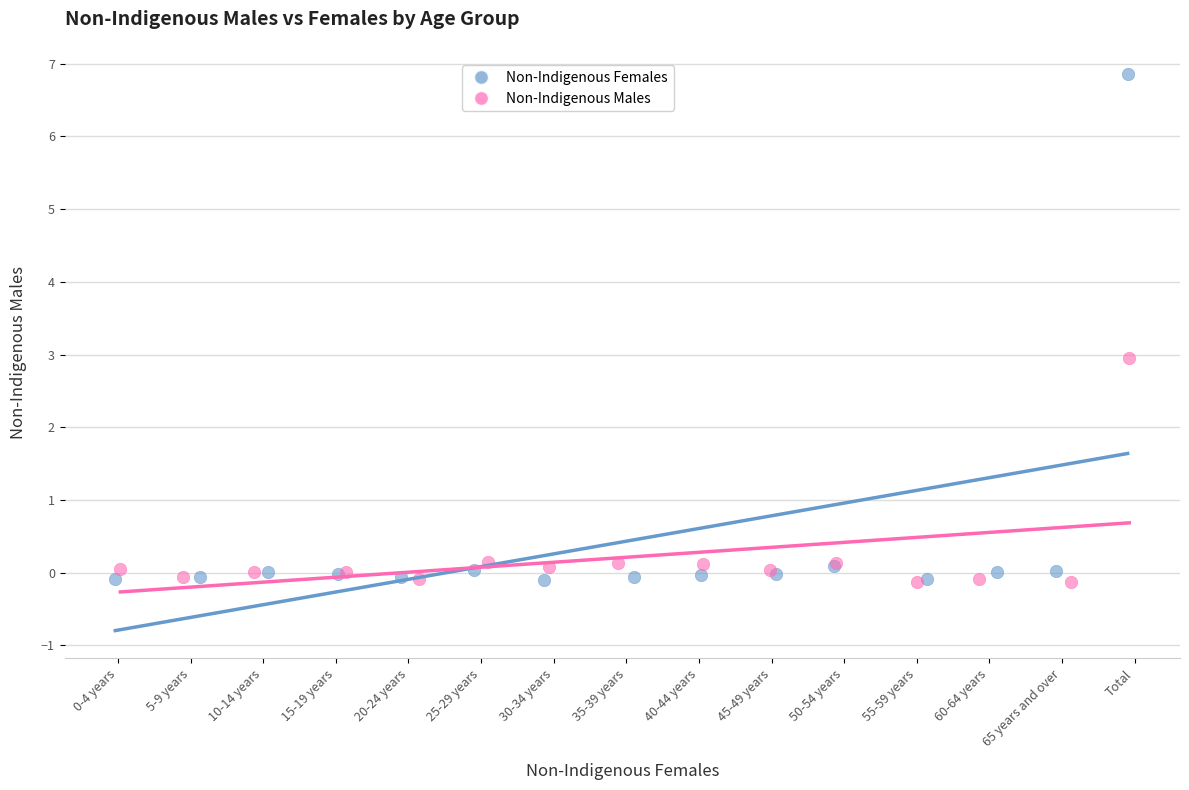

Which series contains the highest Y value?

Non-Indigenous Females